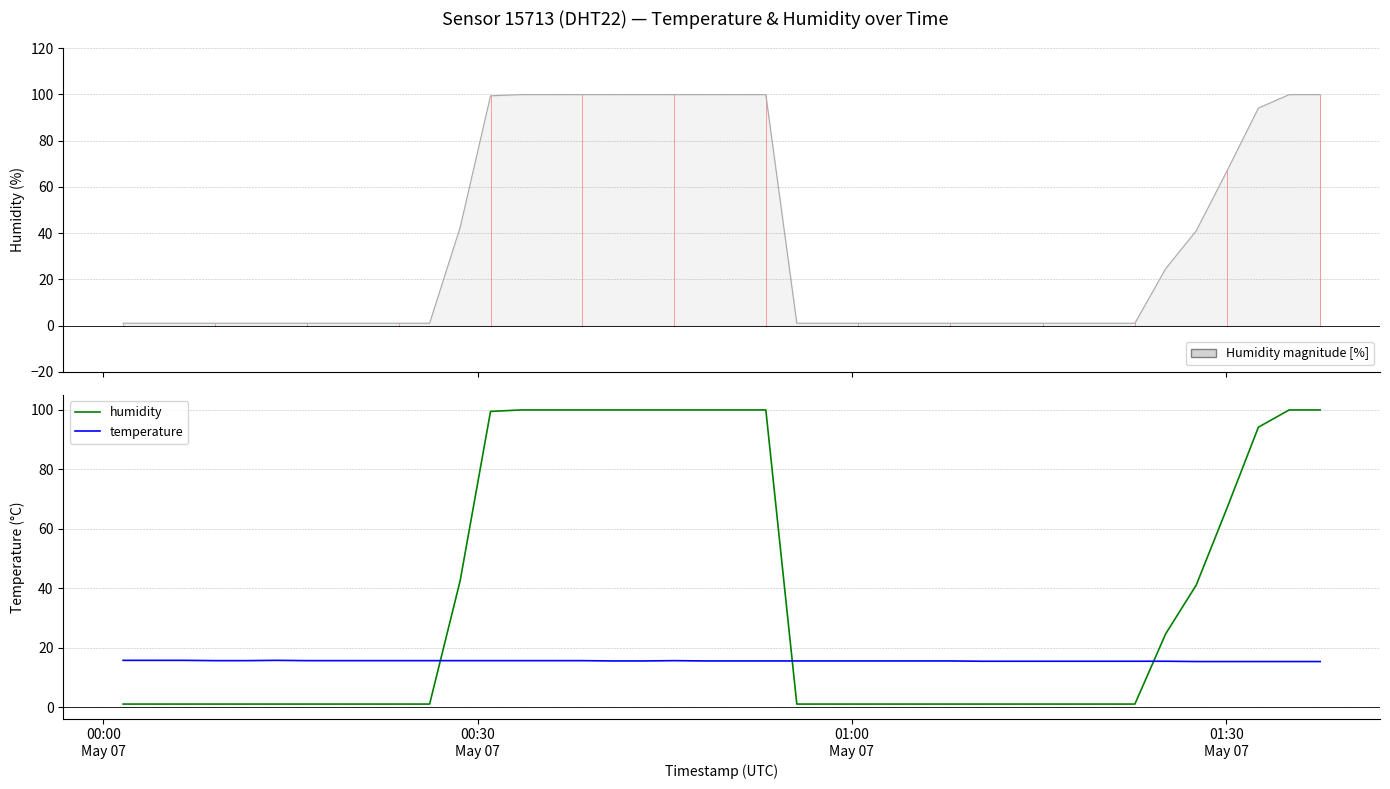

Does the chart have visible grid lines?

Yes